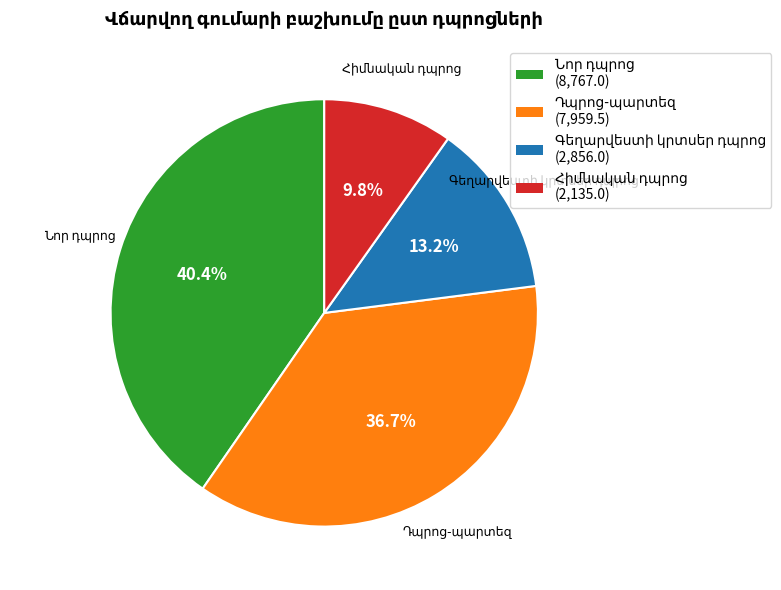

Is there a majority slice in this chart?

No